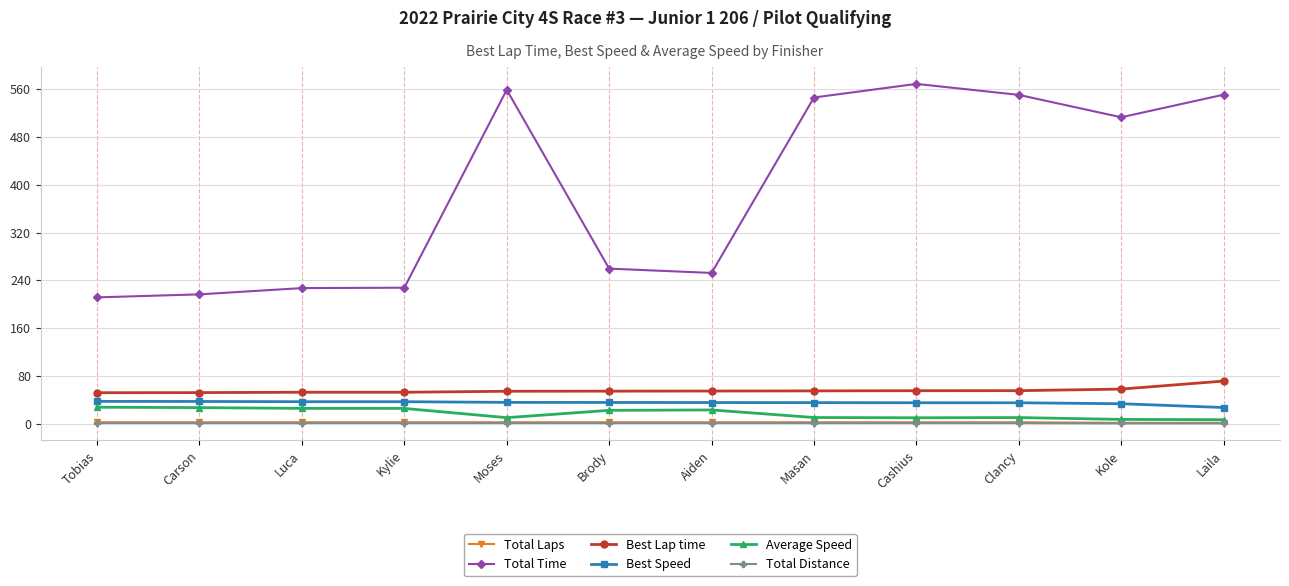

What is the total value across all series at Tobias?

334.5